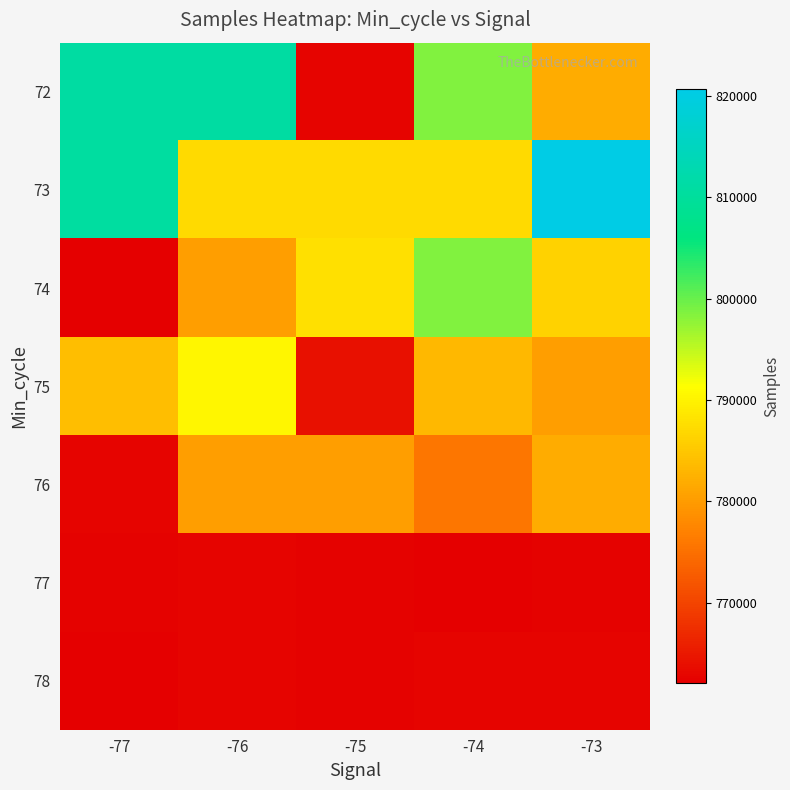

Rank the series by their maximum value, from lowest to highest.

77, 78, 76, 75, 74, 72, 73